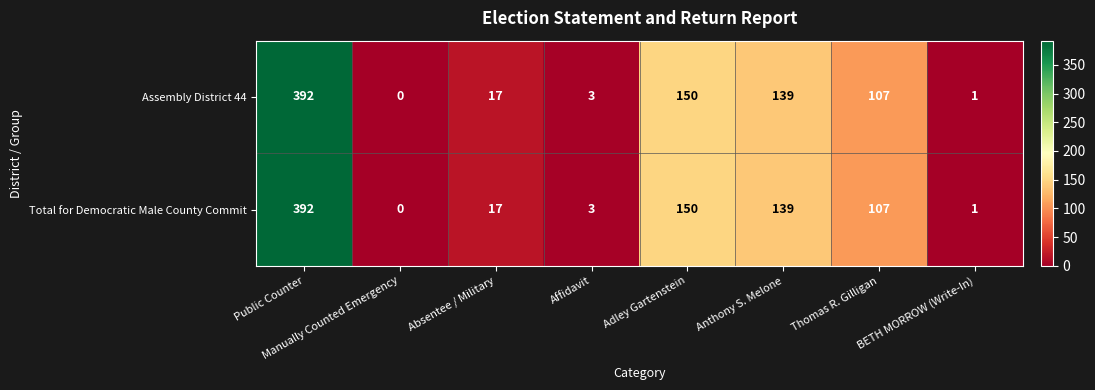

What is the sum of all Total for Democratic Male County Commit values?

809